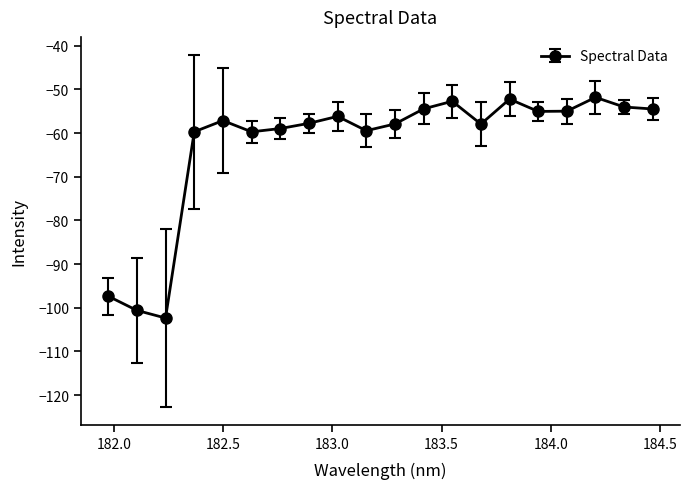

What is the value of the 4th point from the left?

-59.7